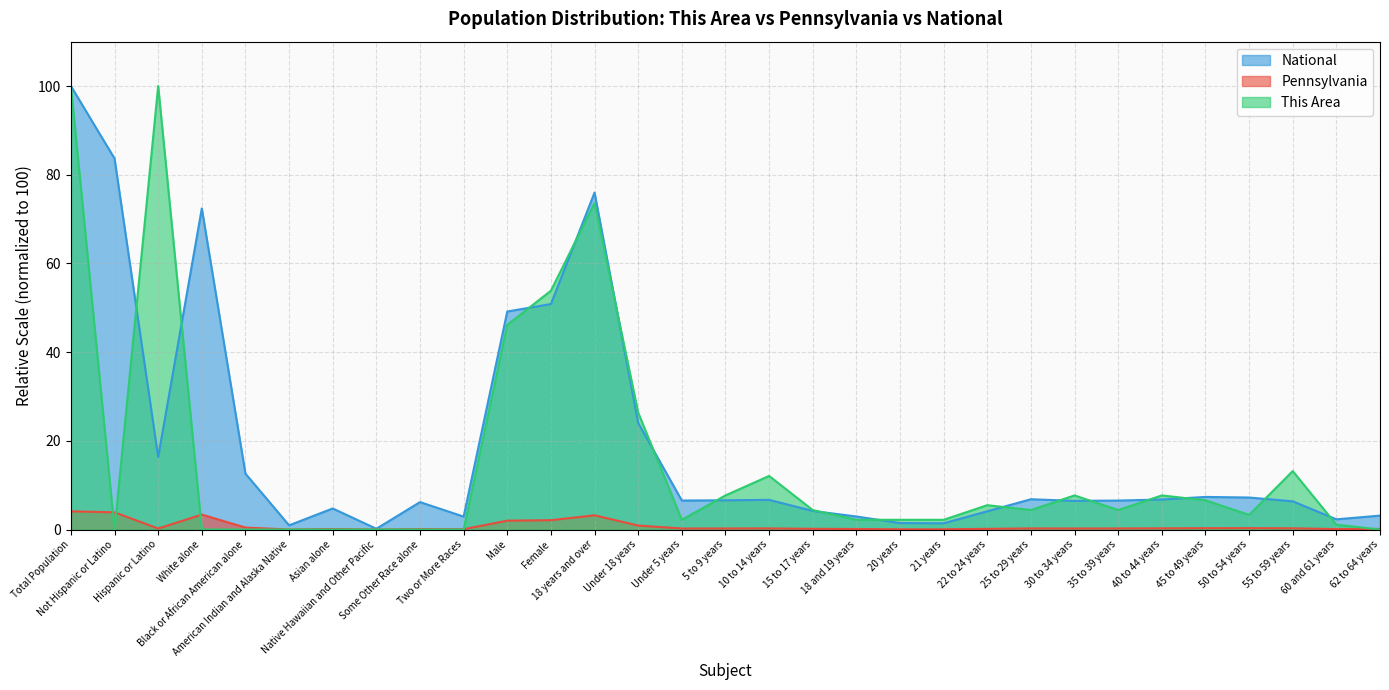

How many categories are shown in the chart?

31